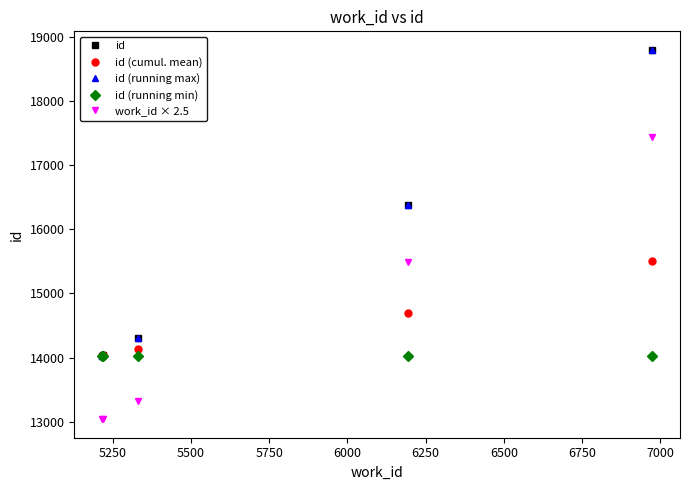

Does the chart display data point markers on the line(s)?

Yes